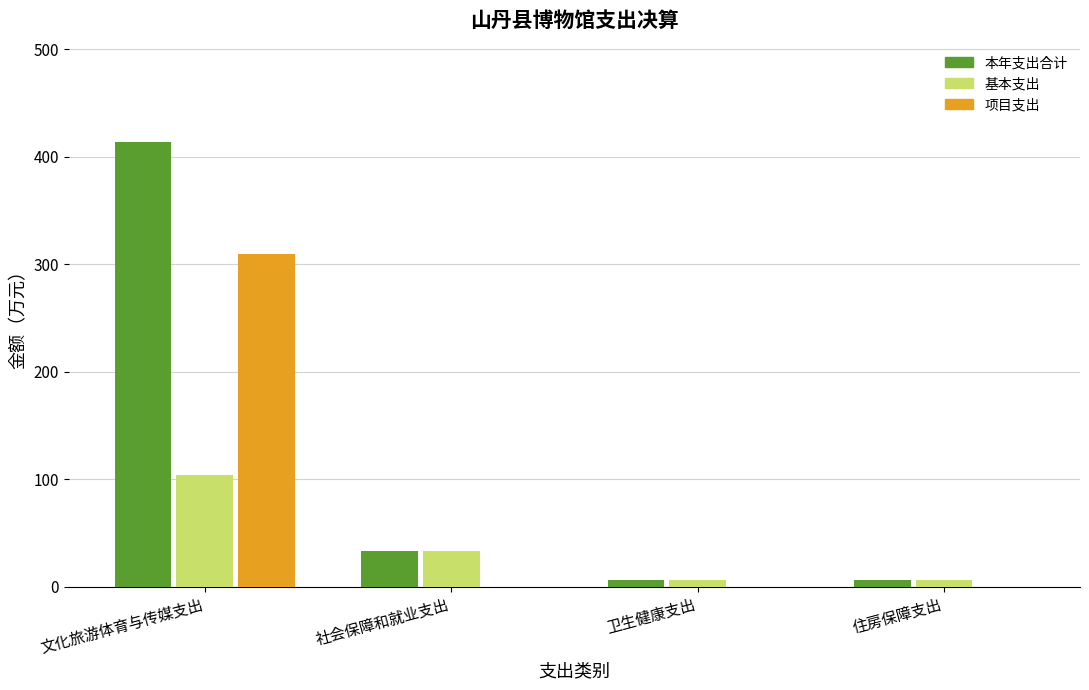

At which category is the sum across all series the highest?

文化旅游体育与传媒支出